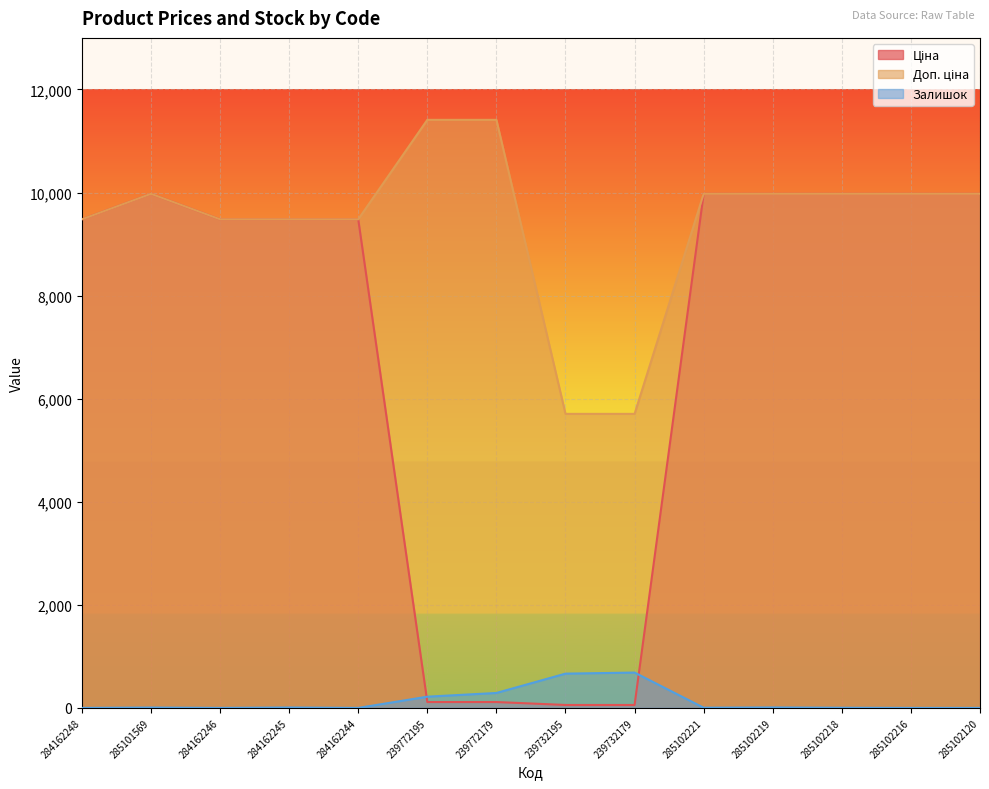

List the labels in order of Залишок value, largest first.

239732179, 239732195, 239772179, 239772195, 285102219, 284162245, 285101569, 285102221, 285102218, 284162248, 284162246, 284162244, 285102216, 285102120